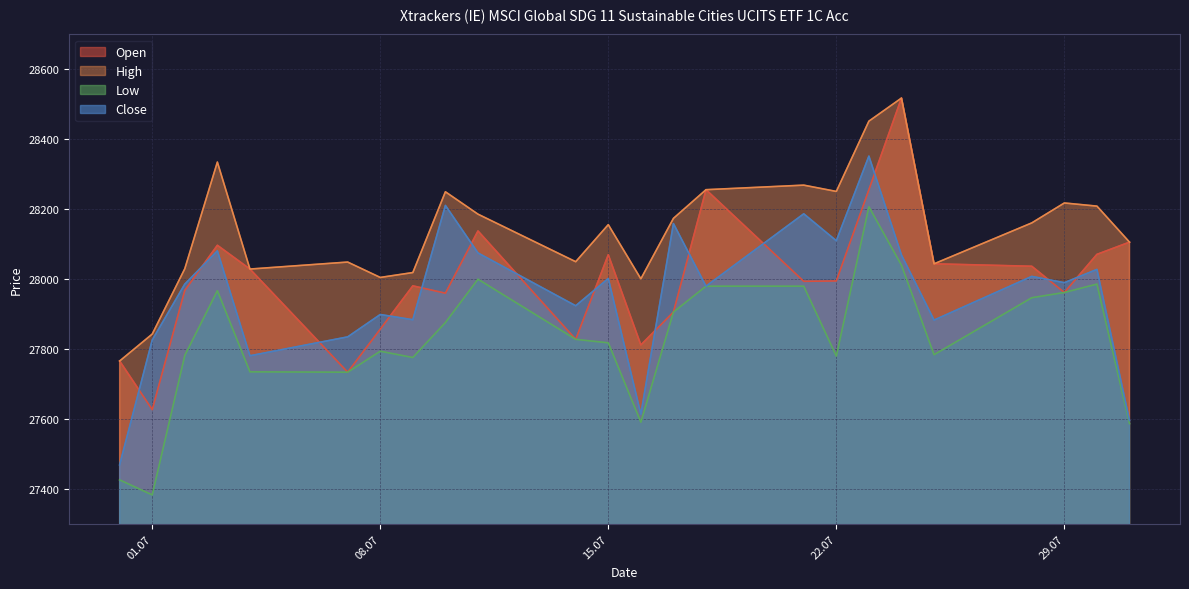

True or false: Close has a value of 11539 at 01.07.

False